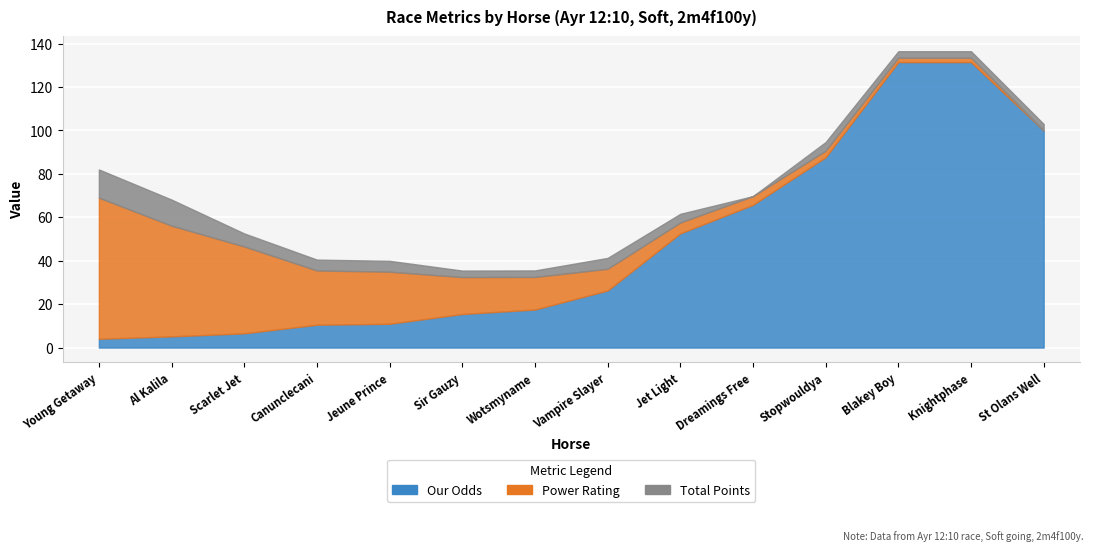

What is the label of the 13th point from the left?

Knightphase